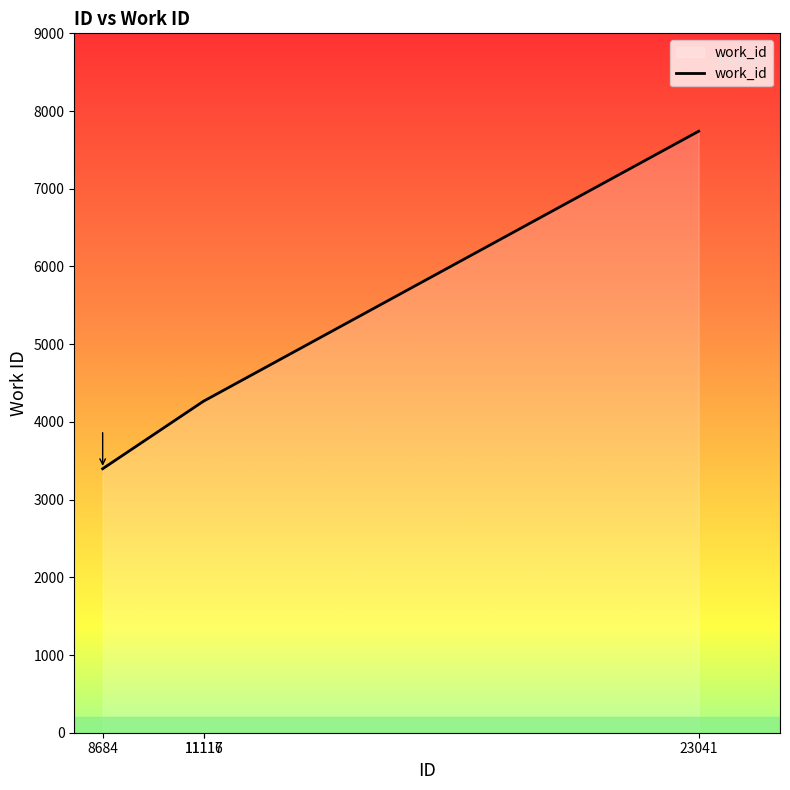

The value at 8684 is 5933. True or false?

False